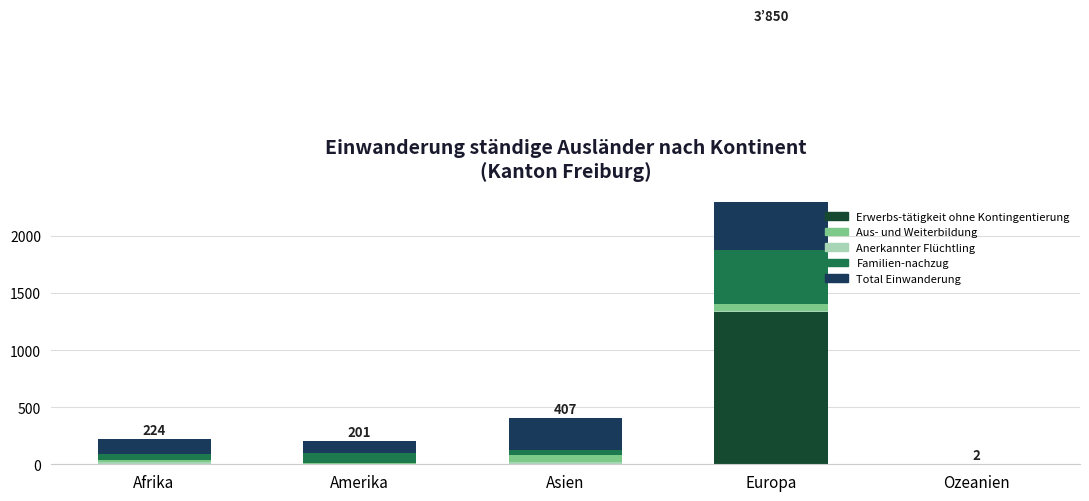

Rank the series by their maximum value, from highest to lowest.

Total Einwanderung, Erwerbs-tätigkeit ohne Kontingentierung, Familien-nachzug, Aus- und Weiterbildung, Anerkannter Flüchtling